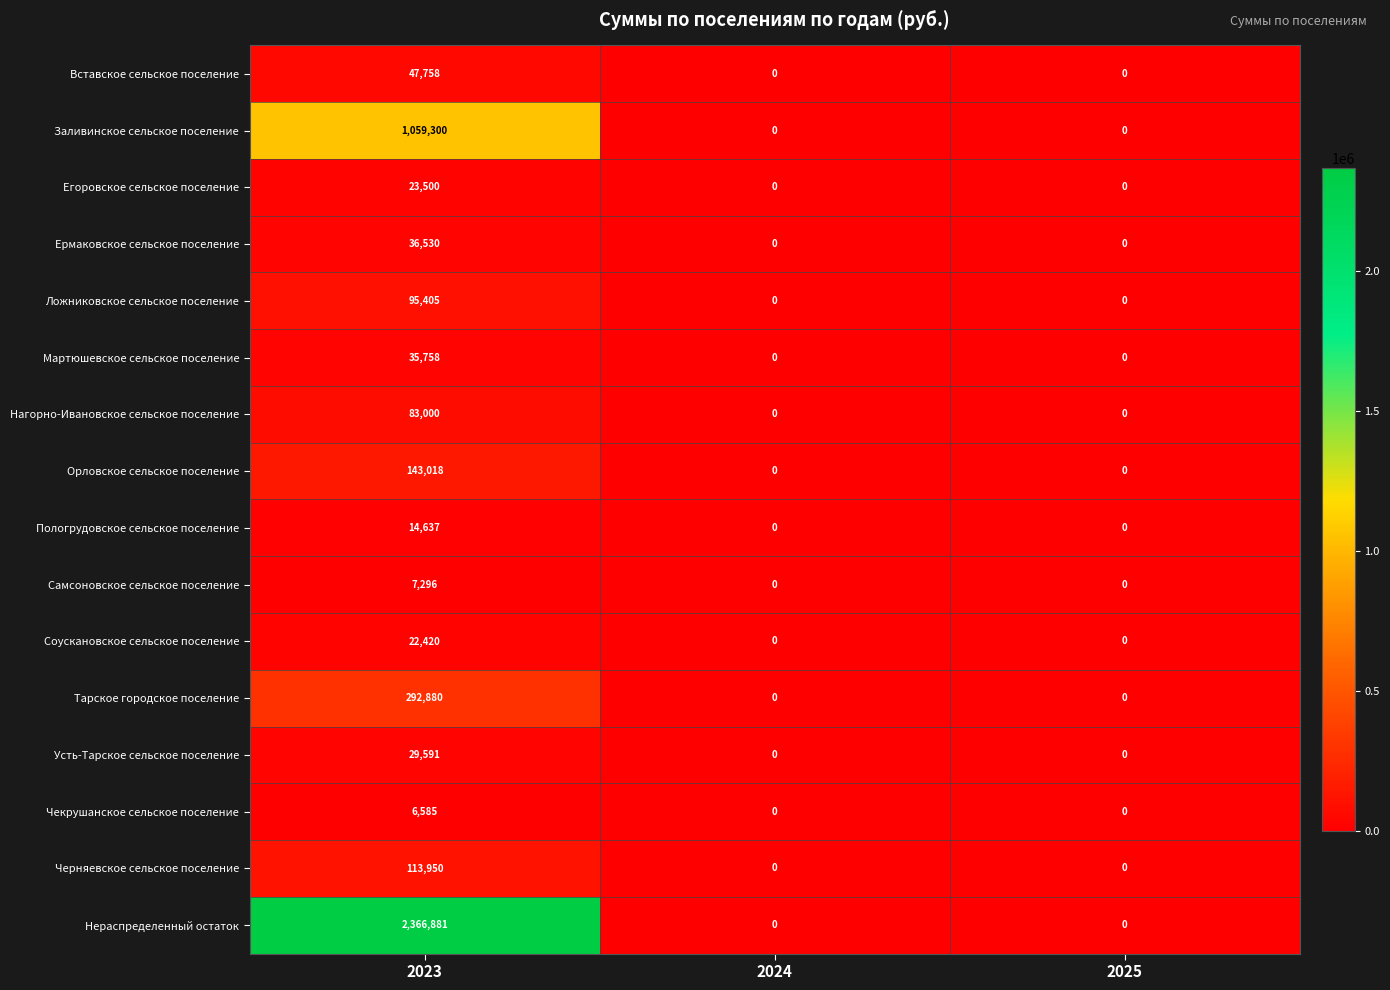

Is the value of Усть-Тарское сельское поселение at 2023 greater than the value of Соускановское сельское поселение at 2023?

Yes